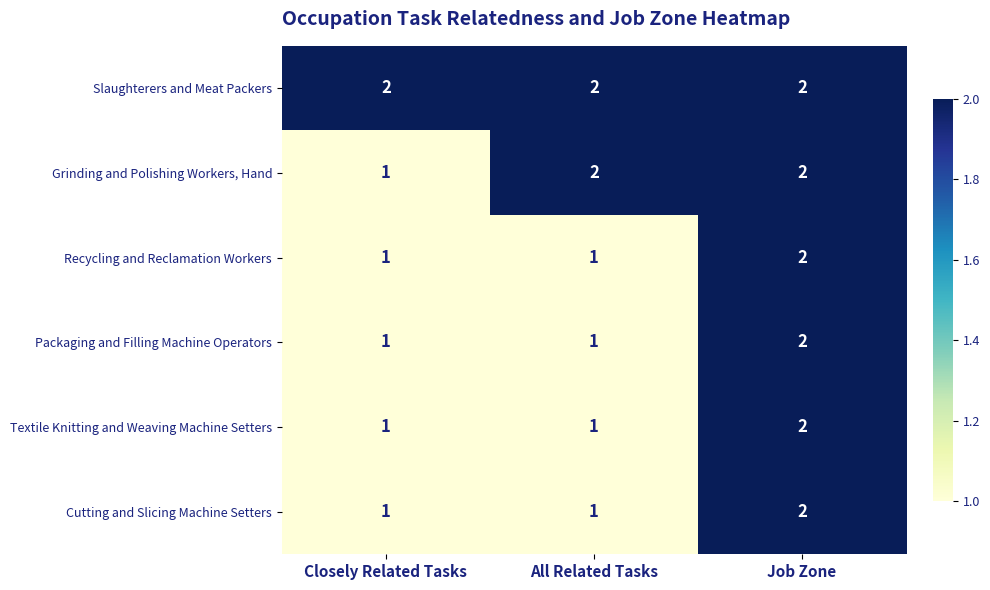

Reading left to right, extract all data points from this chart.

Slaughterers and Meat Packers: Closely Related Tasks=2	All Related Tasks=2	Job Zone=2
Grinding and Polishing Workers, Hand: Closely Related Tasks=1	All Related Tasks=2	Job Zone=2
Recycling and Reclamation Workers: Closely Related Tasks=1	All Related Tasks=1	Job Zone=2
Packaging and Filling Machine Operators: Closely Related Tasks=1	All Related Tasks=1	Job Zone=2
Textile Knitting and Weaving Machine Setters: Closely Related Tasks=1	All Related Tasks=1	Job Zone=2
Cutting and Slicing Machine Setters: Closely Related Tasks=1	All Related Tasks=1	Job Zone=2